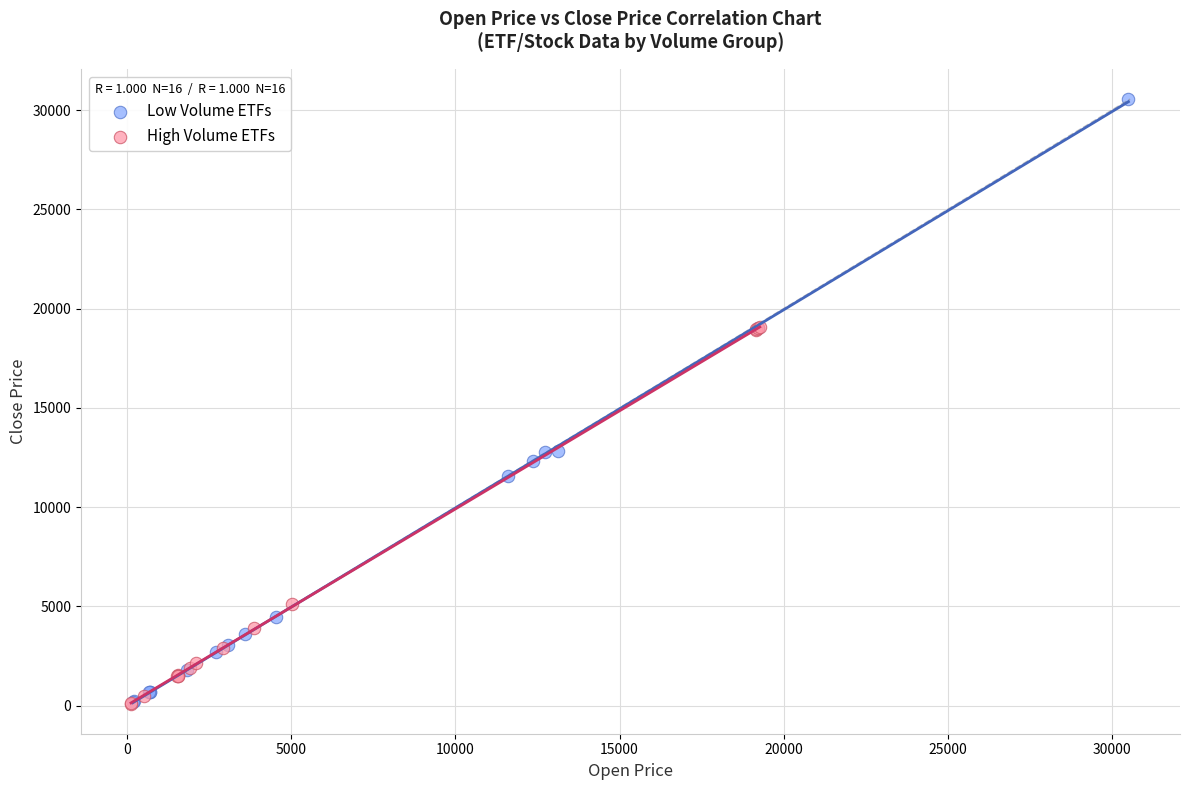

Which series has the largest Y range (max minus min)?

Low Volume ETFs